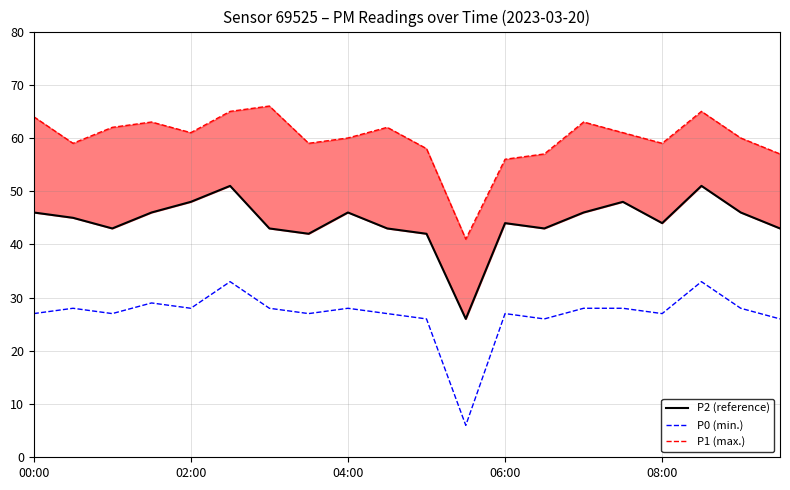

At how many categories does at least one series exceed 57?

16